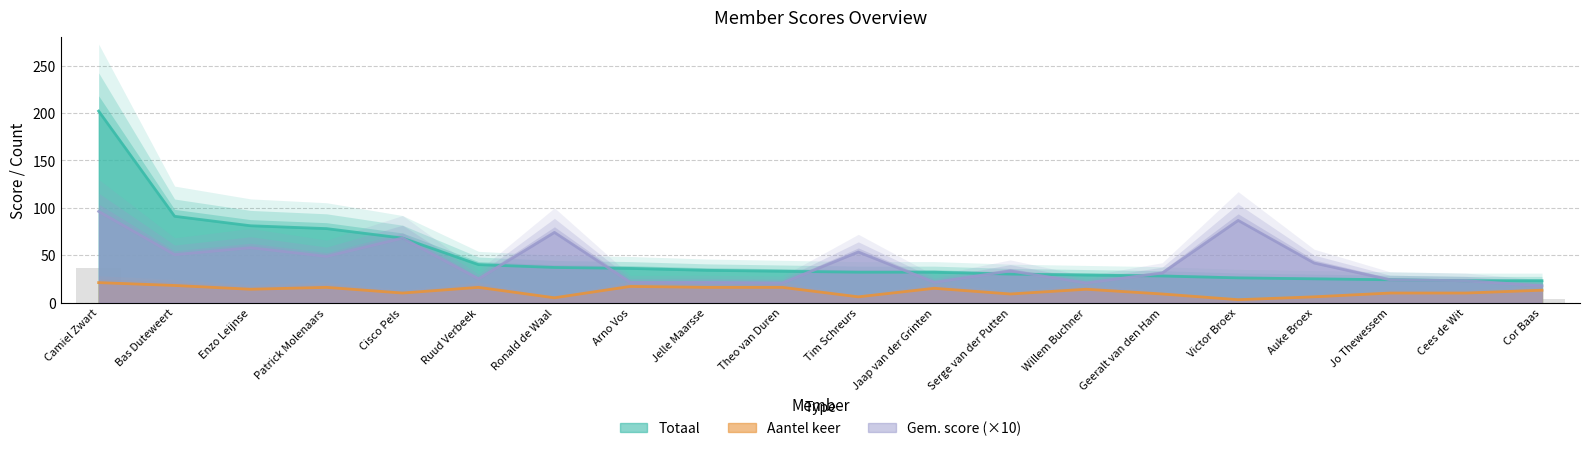

Rank the series by their average value, from lowest to highest.

Aantel keer, Gem. score, Totaal